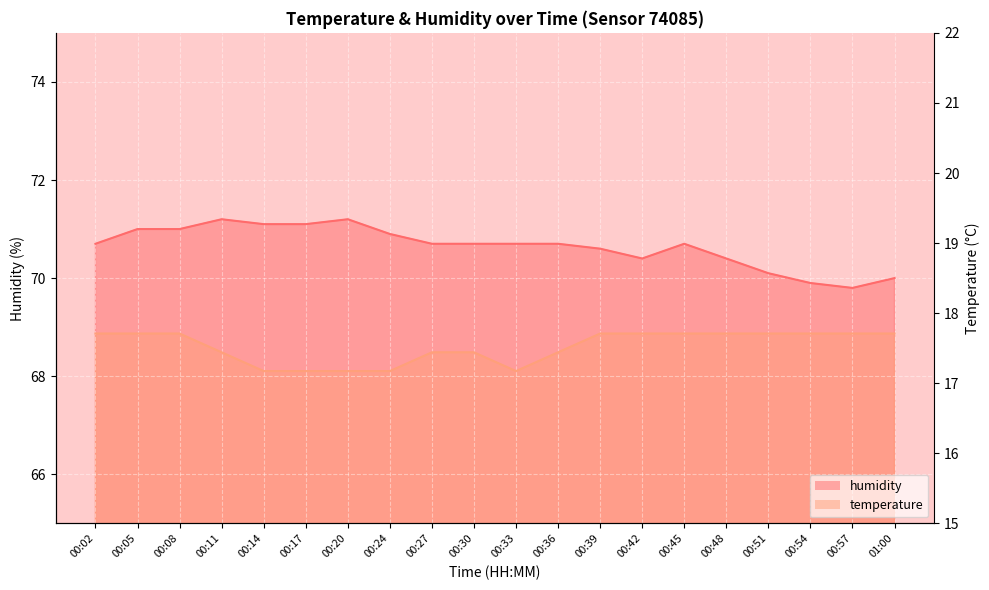

At which category does the chart reach its minimum across all series?

00:14